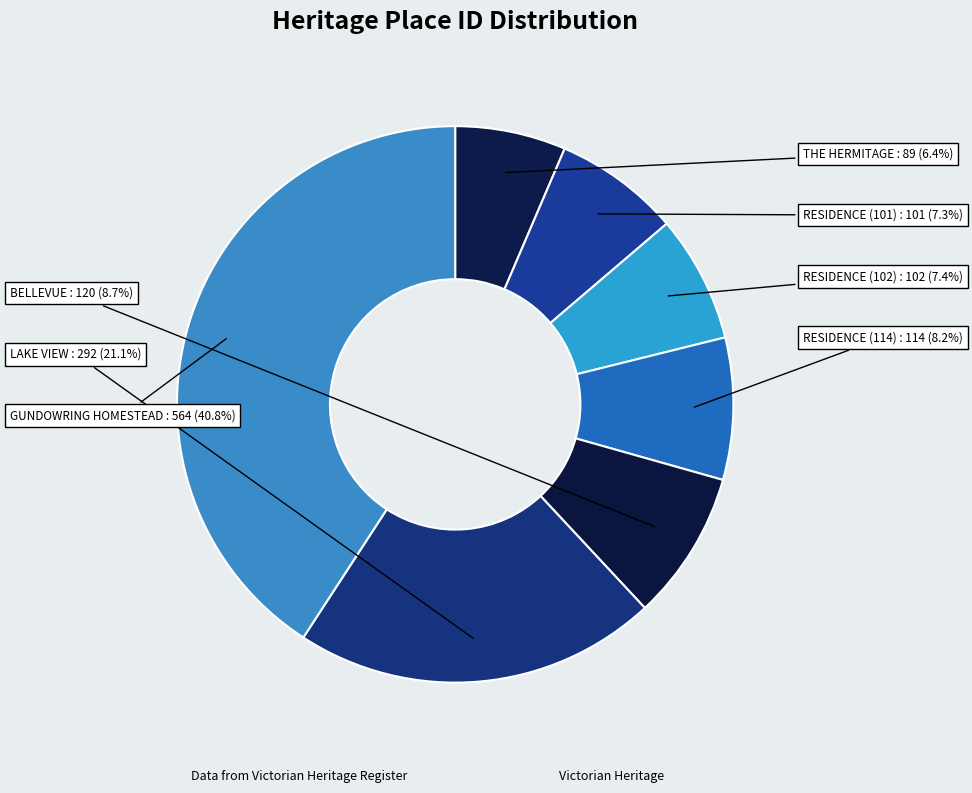

What portion of the pie excludes GUNDOWRING HOMESTEAD?

59.2%